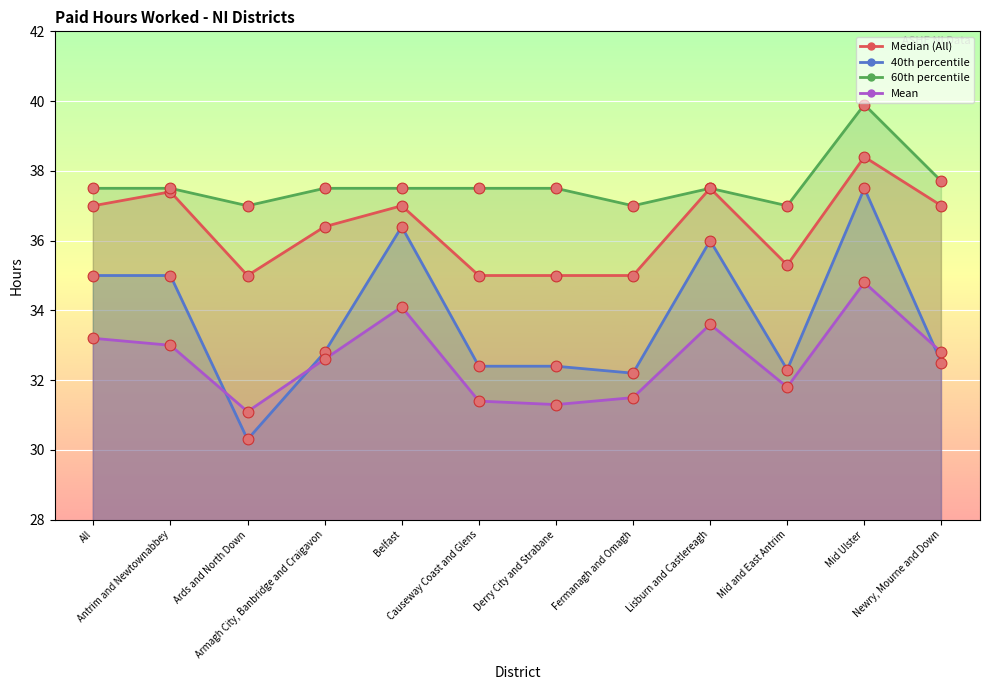

Which series has the largest Y range (max minus min)?

40th percentile